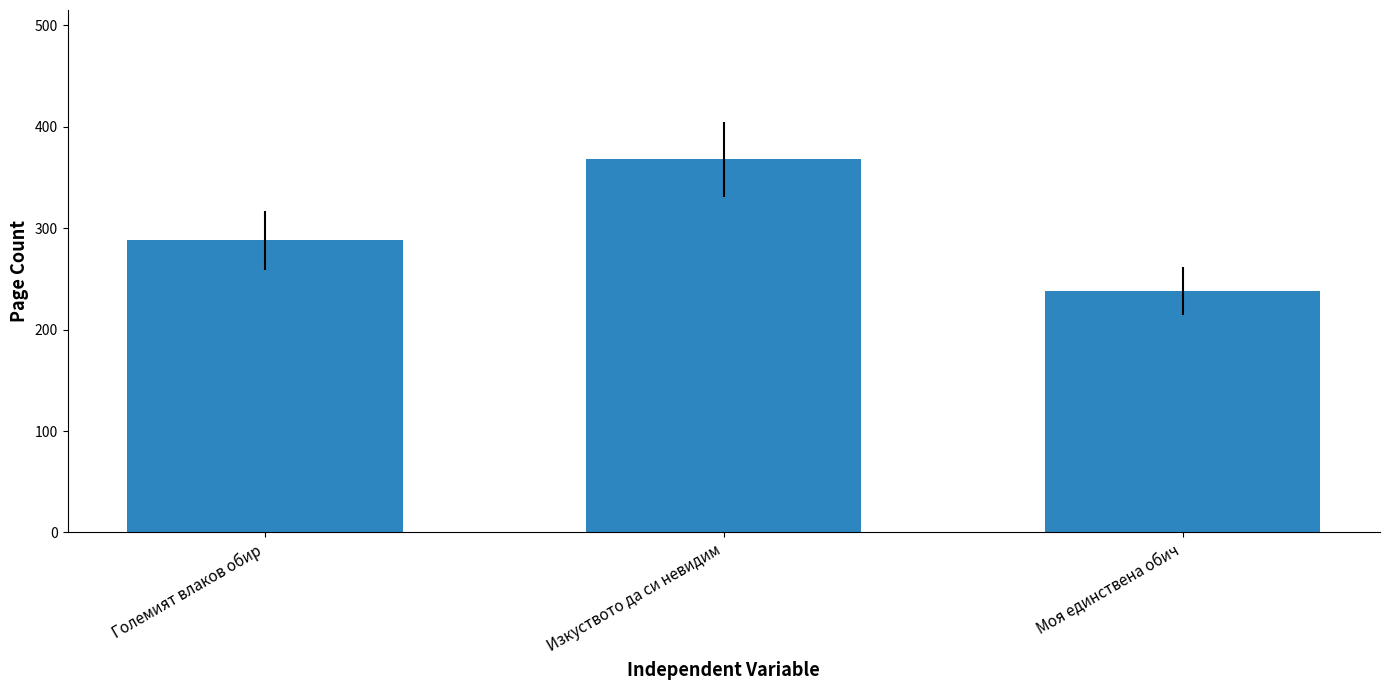

How many categories are shown in the chart?

3